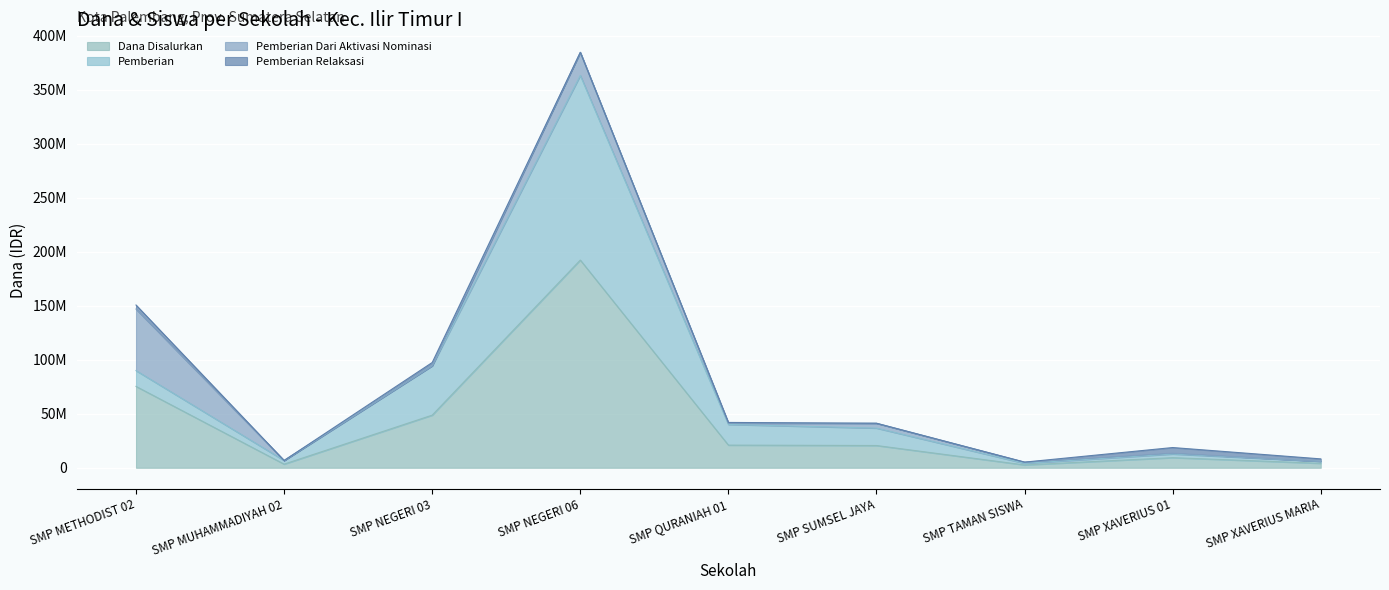

What is the label of the 2nd point from the left?

SMP MUHAMMADIYAH 02